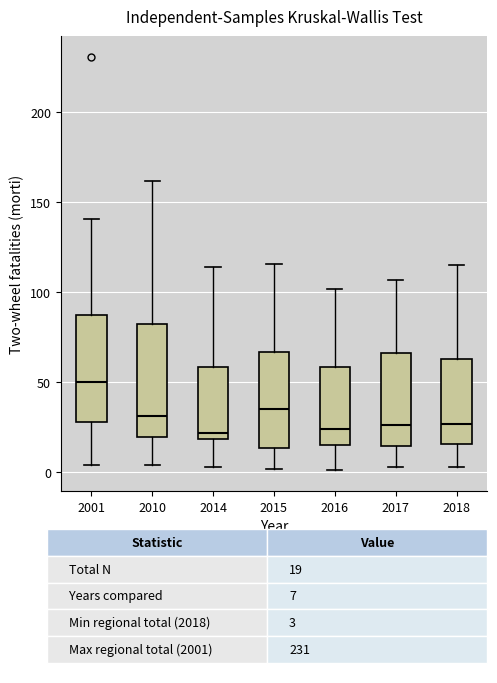

Where is the upper edge of the box at x = 2001 on the y-axis? The values are not printed on the chart, so give them approximately, as read against the axis.

90